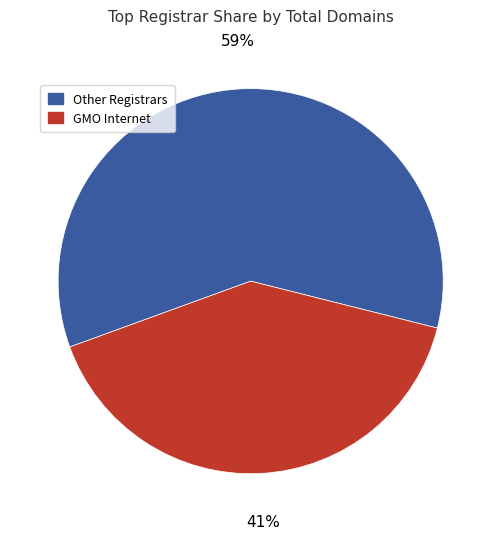

To the nearest percent, what is the average slice percentage?

50%